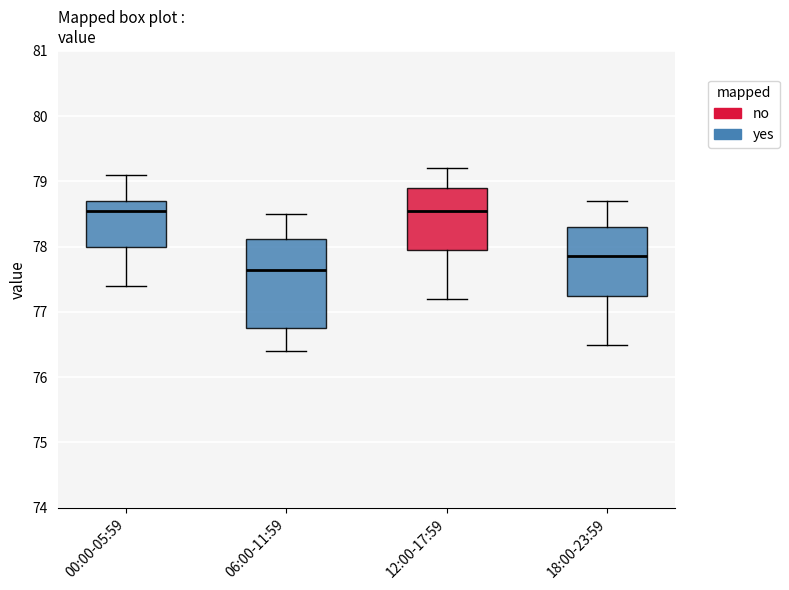

Comparing the boxes themselves (not the whiskers), which one is the tallest?

06:00-11:59